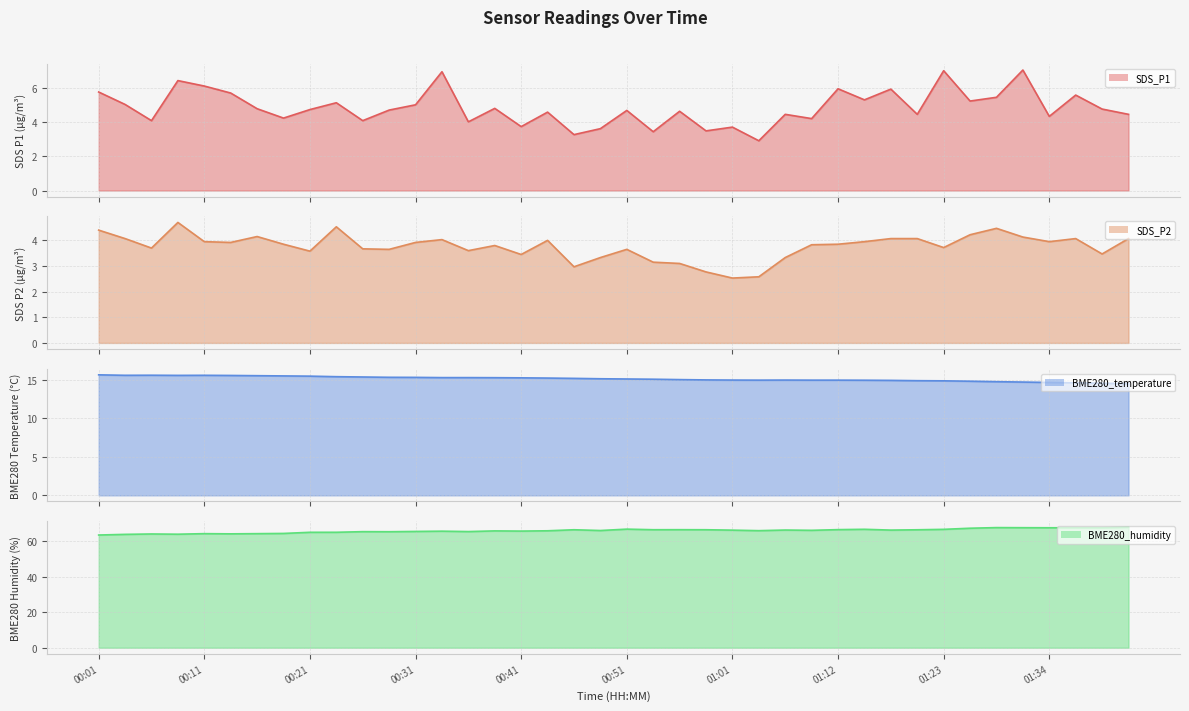

True or false: BME280_temperature and SDS_P1 intersect in this chart.

False